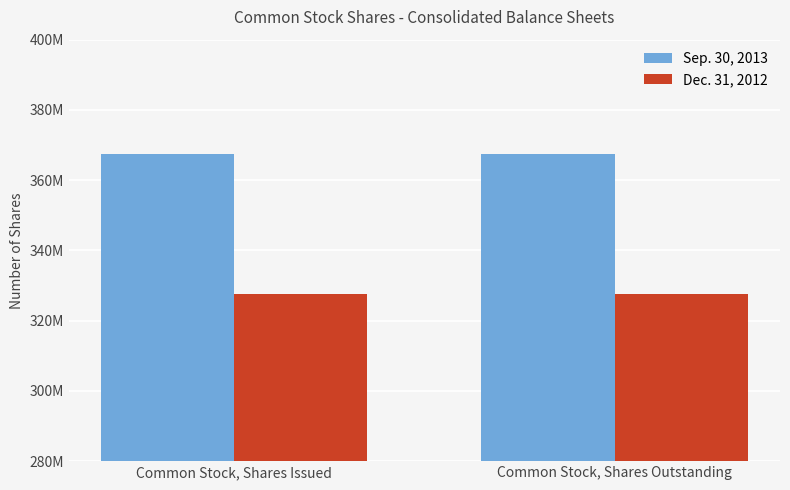

What value does the Dec. 31, 2012 series have at Common Stock, Shares Outstanding?

327600000